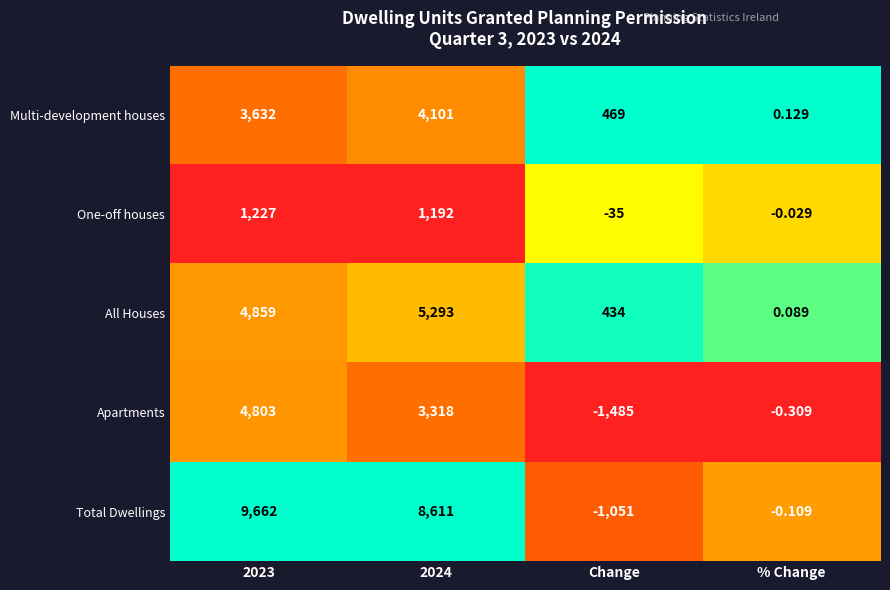

Rank the series at 2023 from highest to lowest value.

Total Dwellings, All Houses, Apartments, Multi-development houses, One-off houses